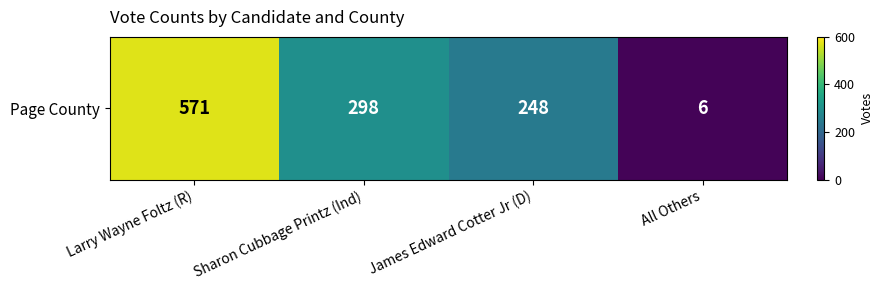

Count the number of data series in this chart.

1